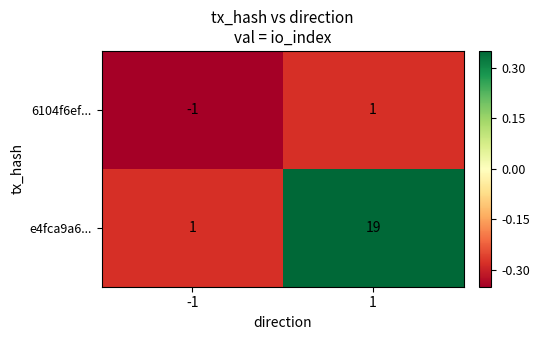

What is the sum of all e4fca9a6... values?

20